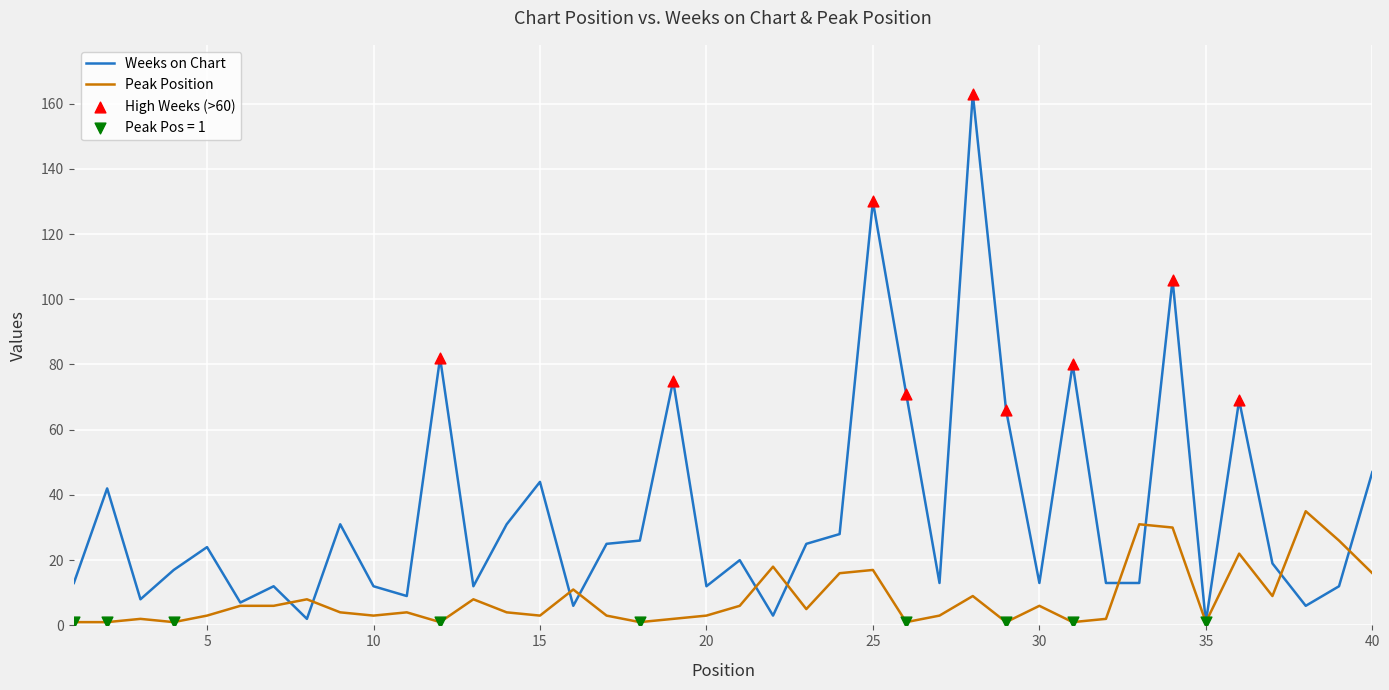

Which series has the largest range (max minus min)?

Weeks on Chart